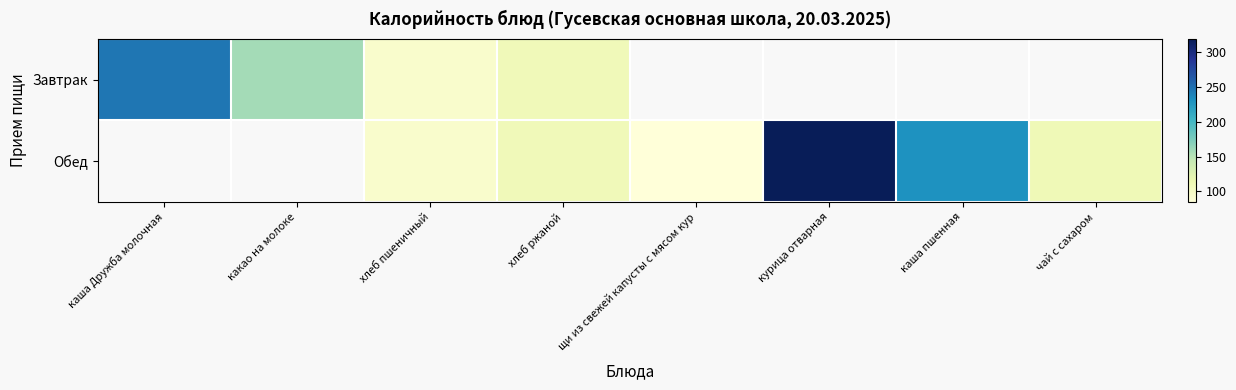

How many series are shown in this chart?

2